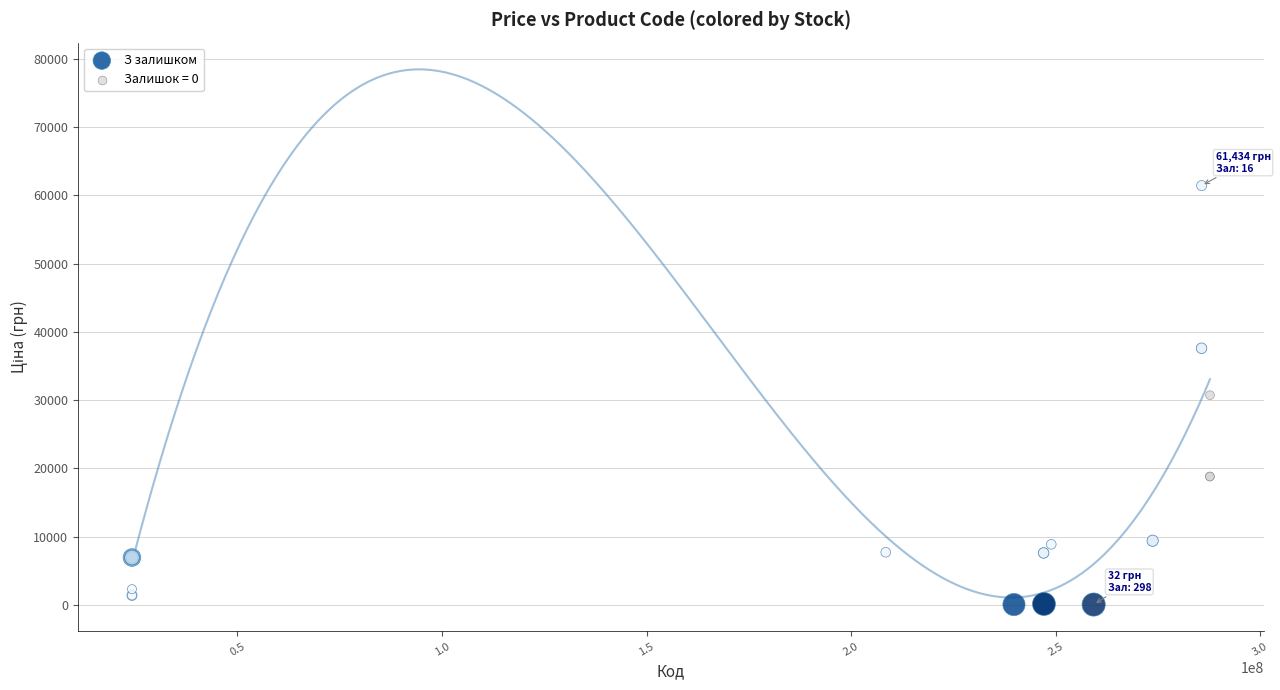

Which series has the largest Y range (max minus min)?

З залишком